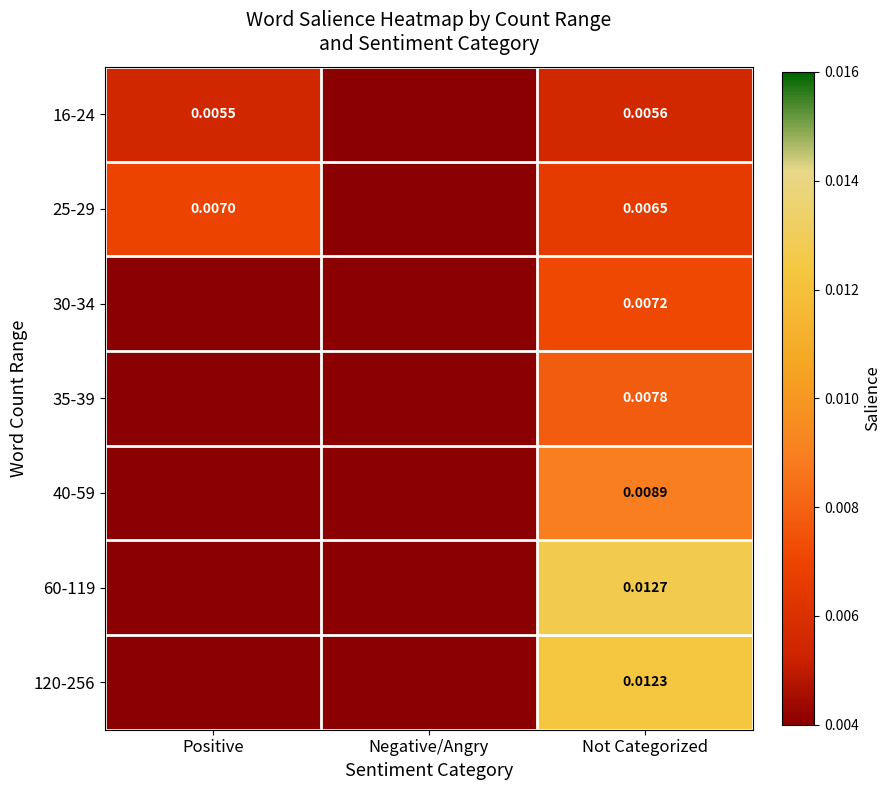

The value of 25-29 at Not Categorized is 0.0. True or false?

False